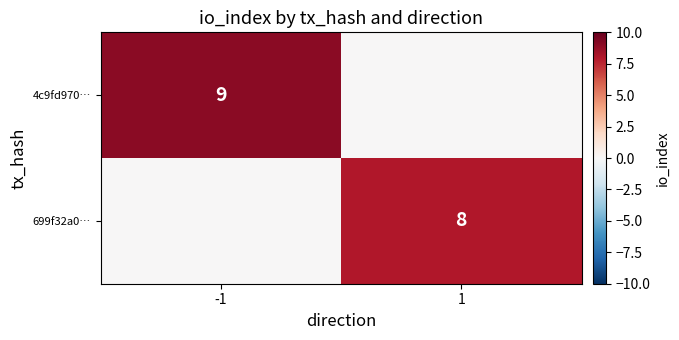

True or false: 699f32a0… has a value of 2 at 1.

False